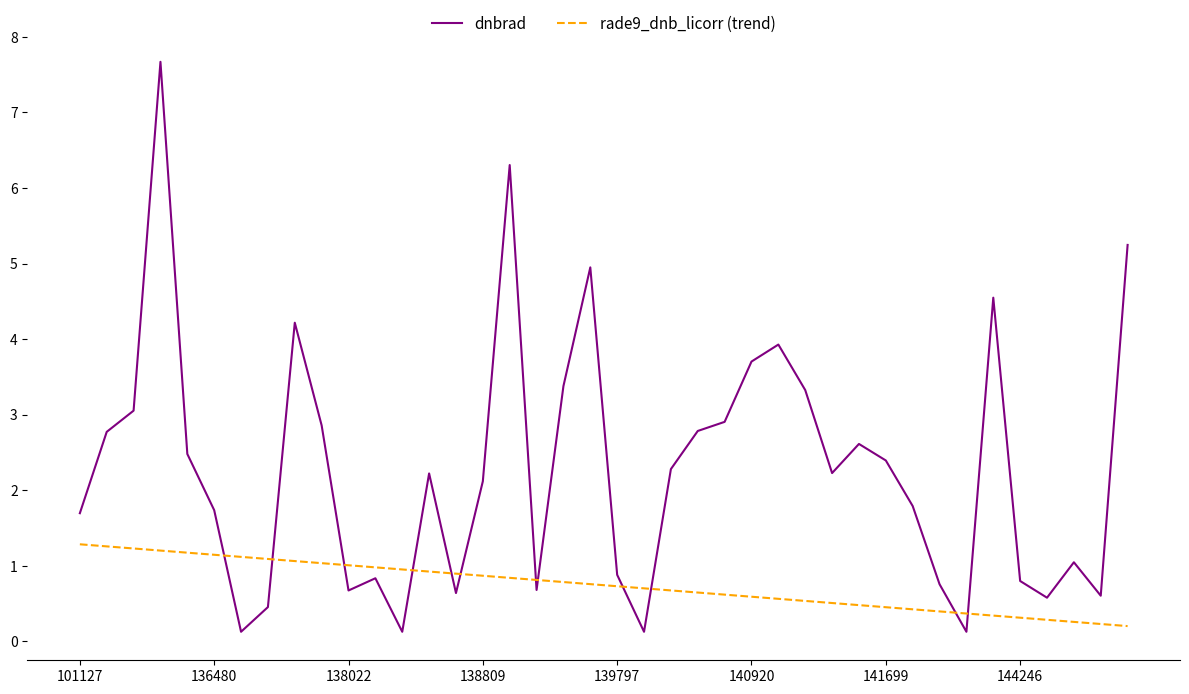

Which series has the largest total across all categories?

dnbrad